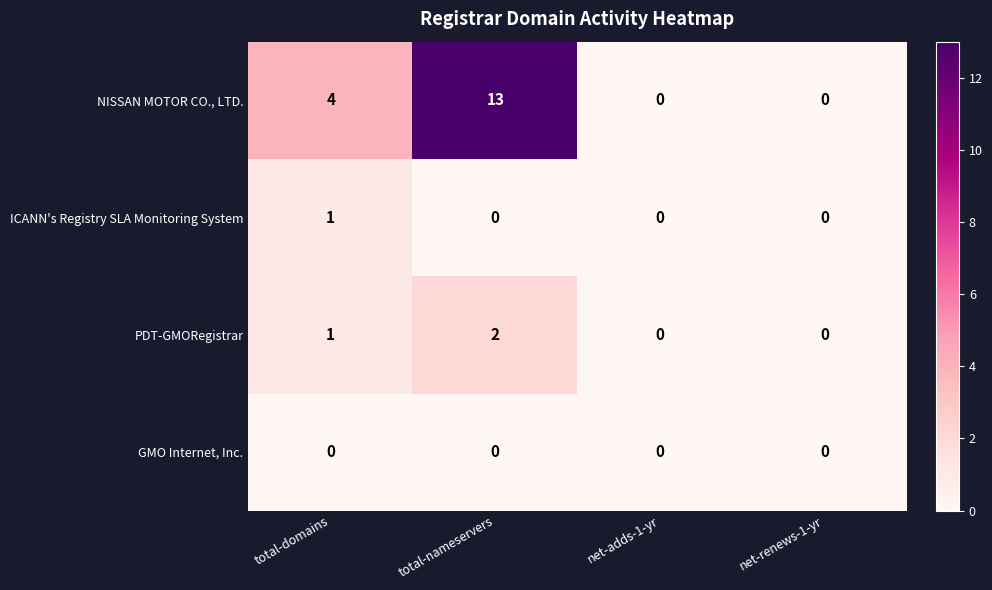

How many categories are shown in the chart?

4